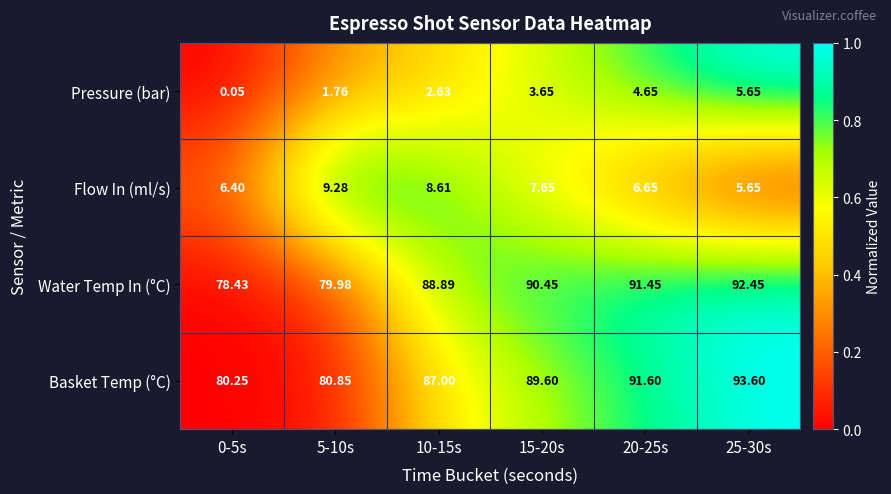

Between 5-10s and 15-20s, which series saw the biggest shift?

Water Temp In (°C)